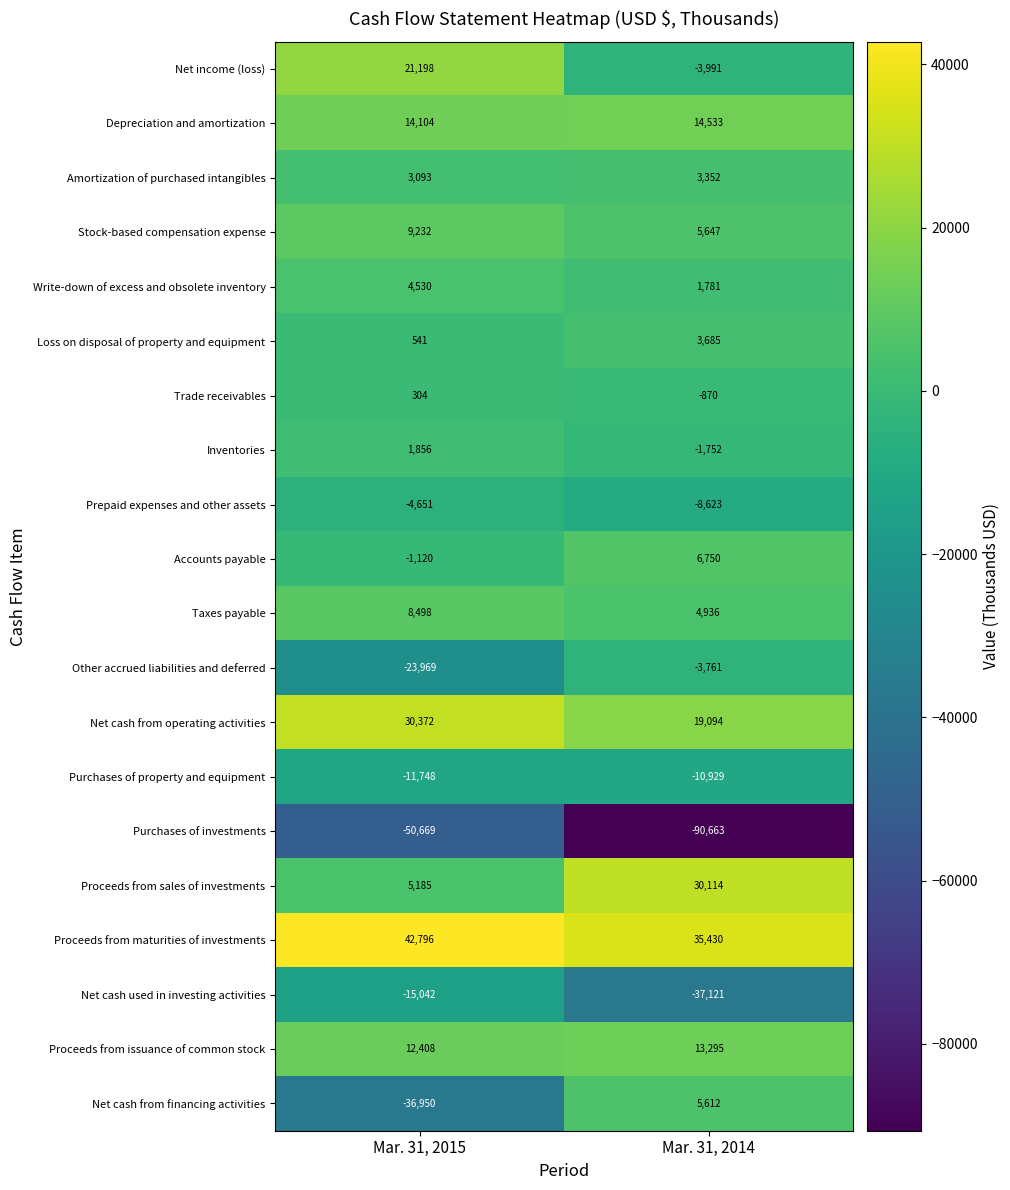

Rank the series by their maximum value, from highest to lowest.

Proceeds from maturities of investments, Net cash from operating activities, Proceeds from sales of investments, Net income (loss), Depreciation and amortization, Proceeds from issuance of common stock, Stock-based compensation expense, Taxes payable, Accounts payable, Net cash from financing activities, Write-down of excess and obsolete inventory, Loss on disposal of property and equipment, Amortization of purchased intangibles, Inventories, Trade receivables, Other accrued liabilities and deferred, Prepaid expenses and other assets, Purchases of property and equipment, Net cash used in investing activities, Purchases of investments